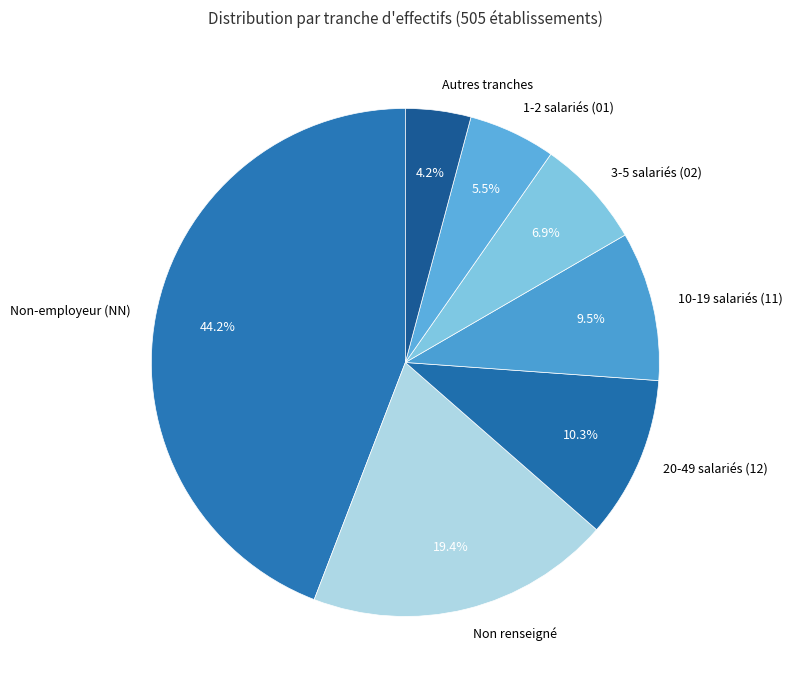

Is there any slice that represents more than half of the pie?

No